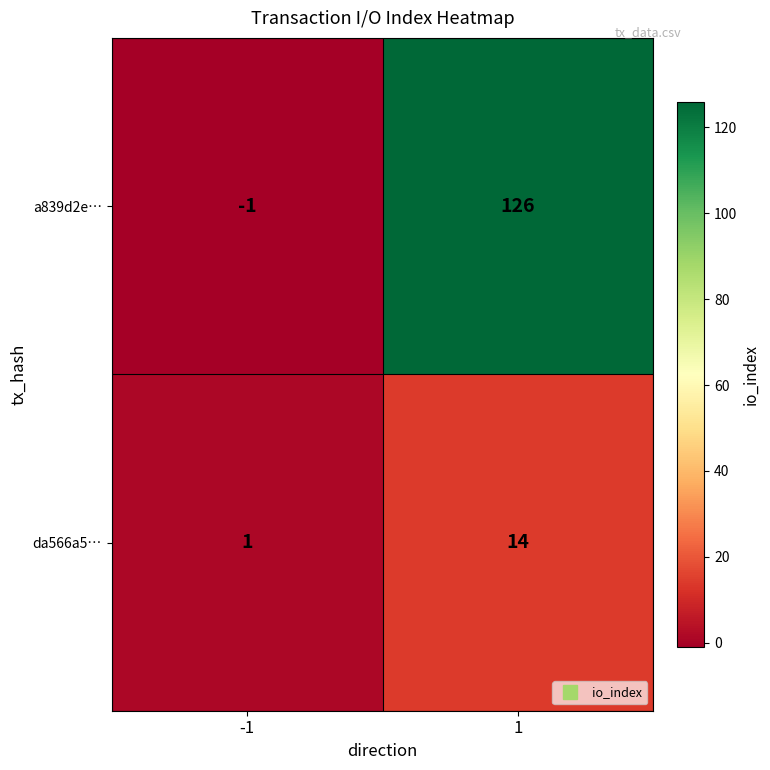

Rank the series by their average value, from highest to lowest.

a839d2e…, da566a5…